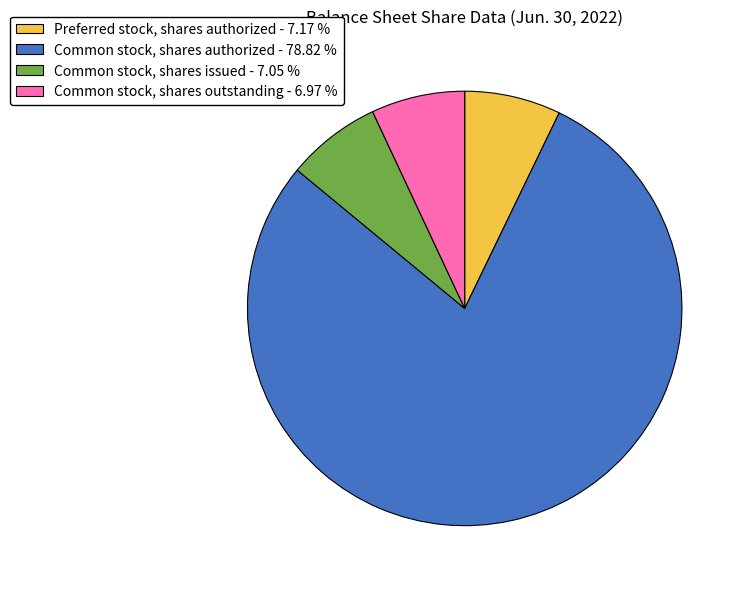

Which has a higher value, Common stock, shares authorized or Common stock, shares issued?

Common stock, shares authorized